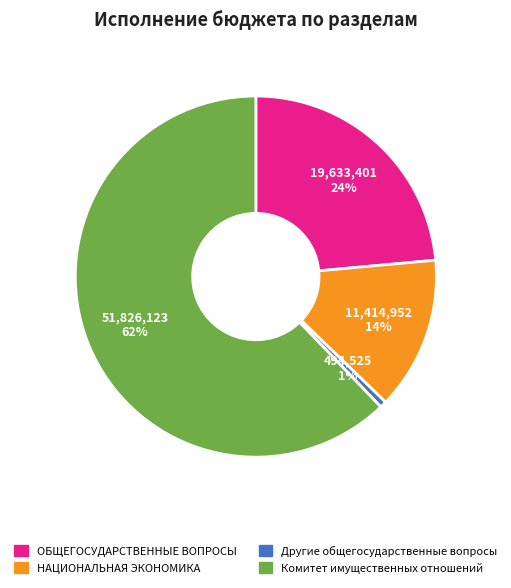

What is the smallest slice in the pie chart?

Другие общегосударственные вопросы